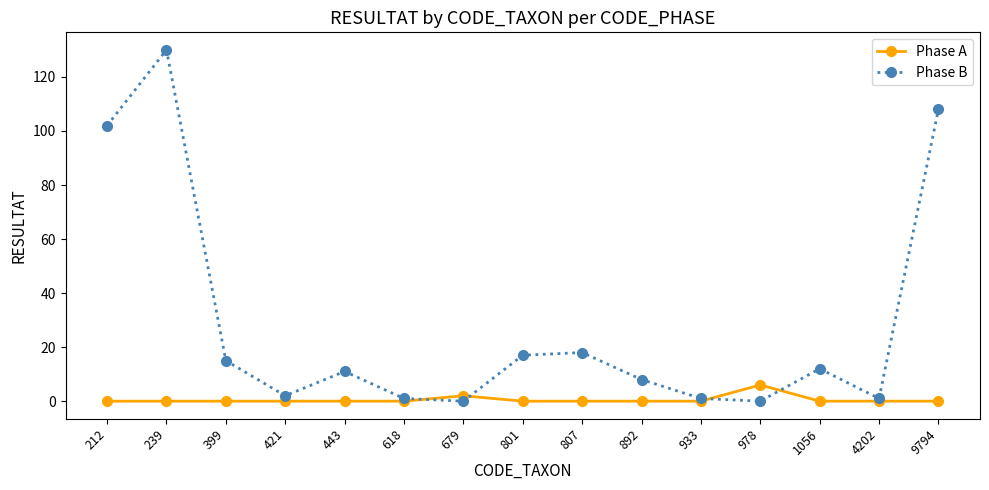

At which category is the sum across all series the highest?

239